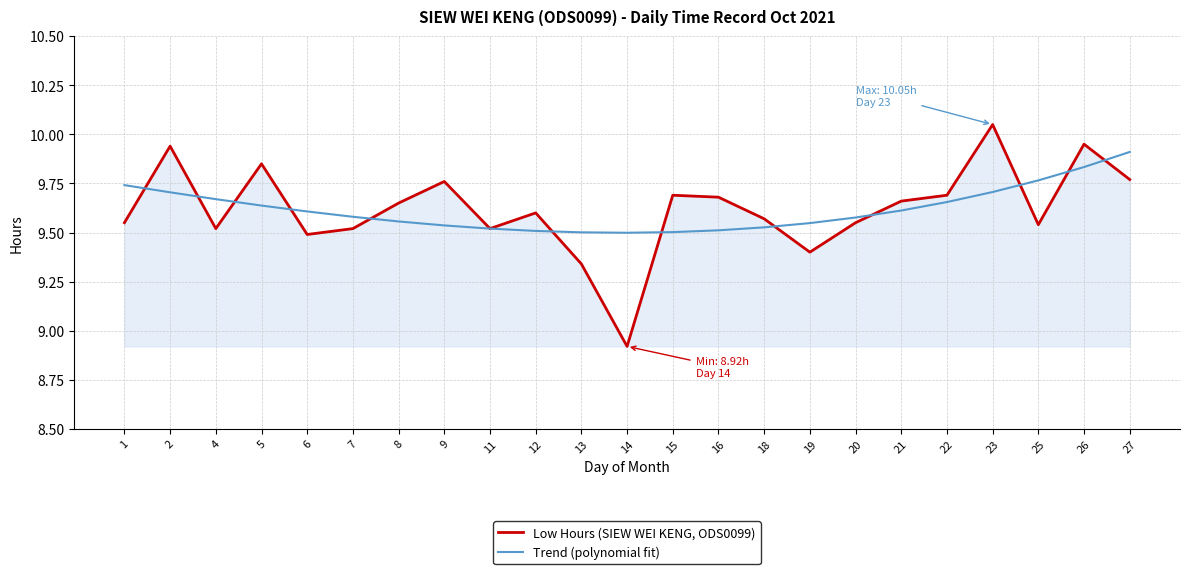

Where is Low Hours (SIEW WEI KENG, ODS0099) nearest to the value 9?

14